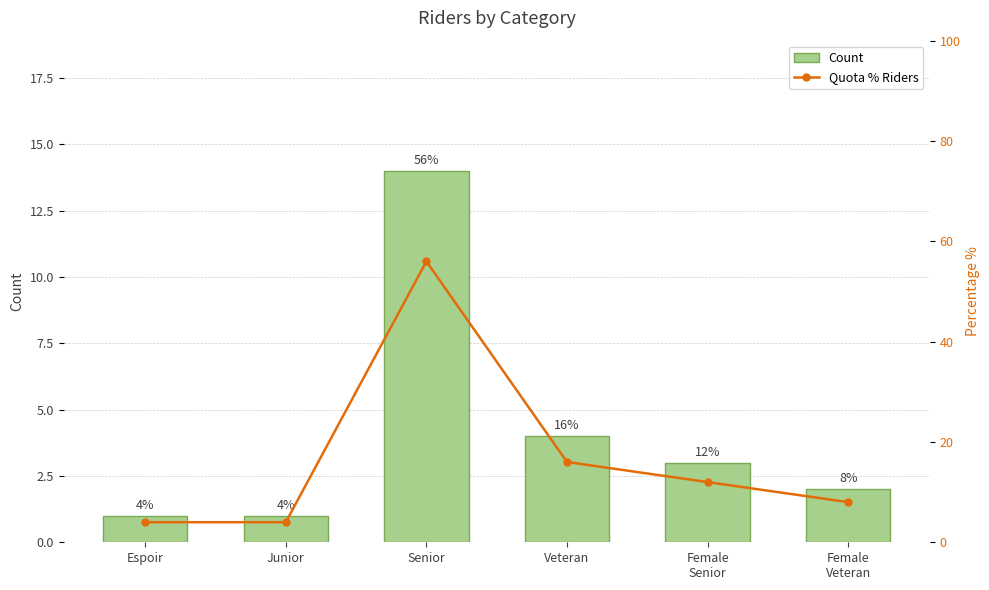

What are all the series names shown in the legend?

Count, Quota % Riders